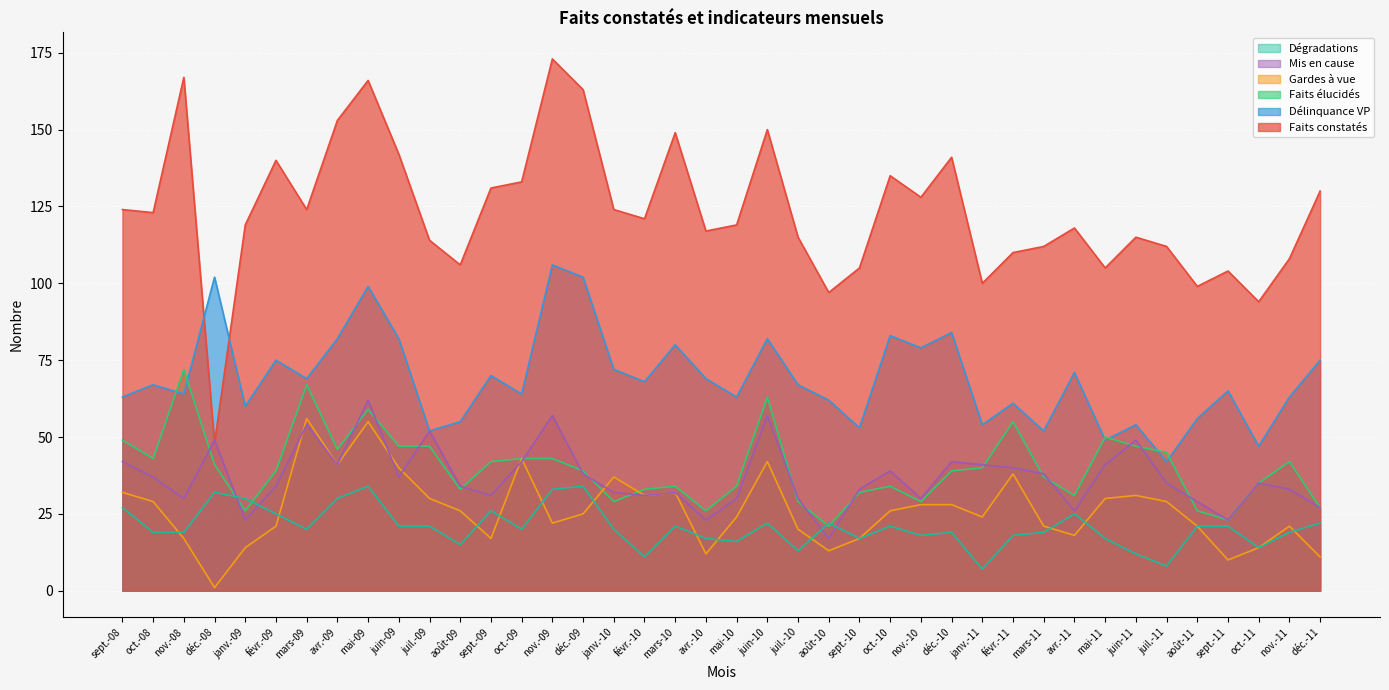

What is the value of the Faits constatés point at the 26th from the left?

135